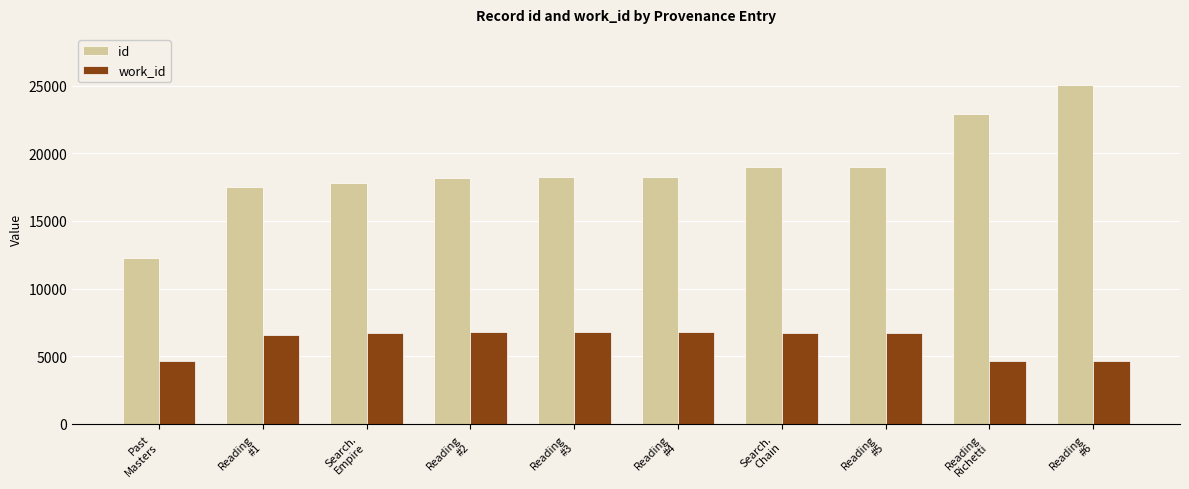

What position from the left is Reading
Richetti?

9